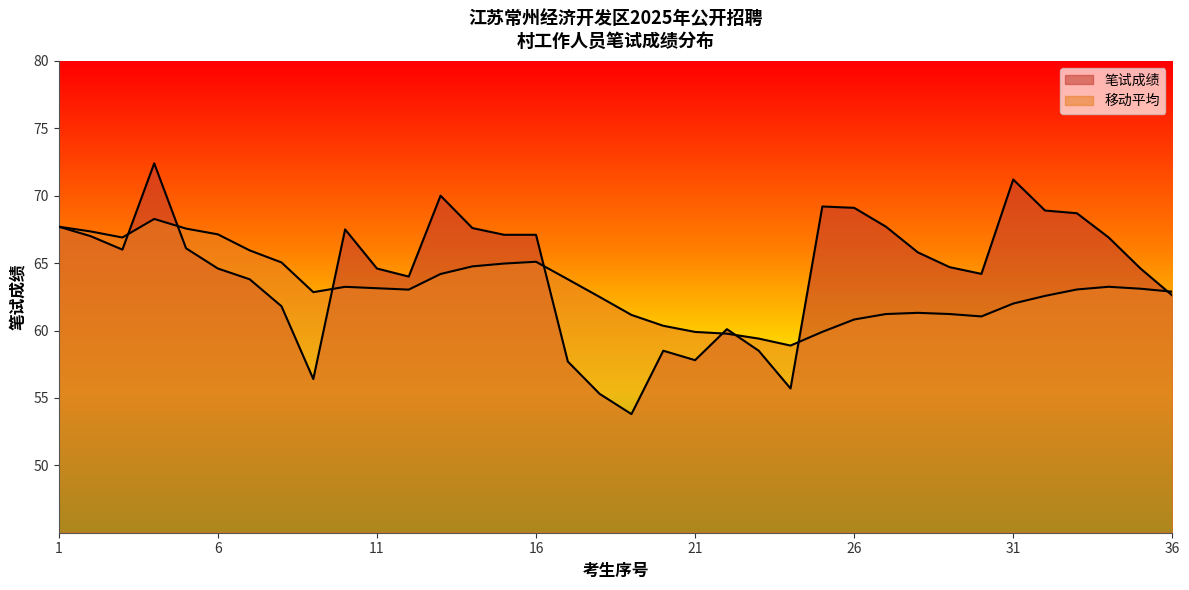

What is the value of the 笔试成绩 point at the 14th from the left?

67.6